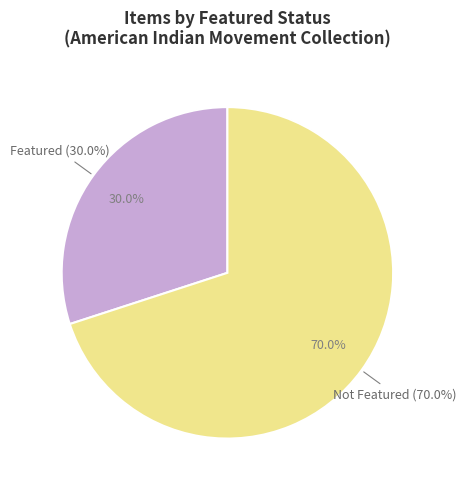

True or false: 436 accounts for 0% of the total.

True